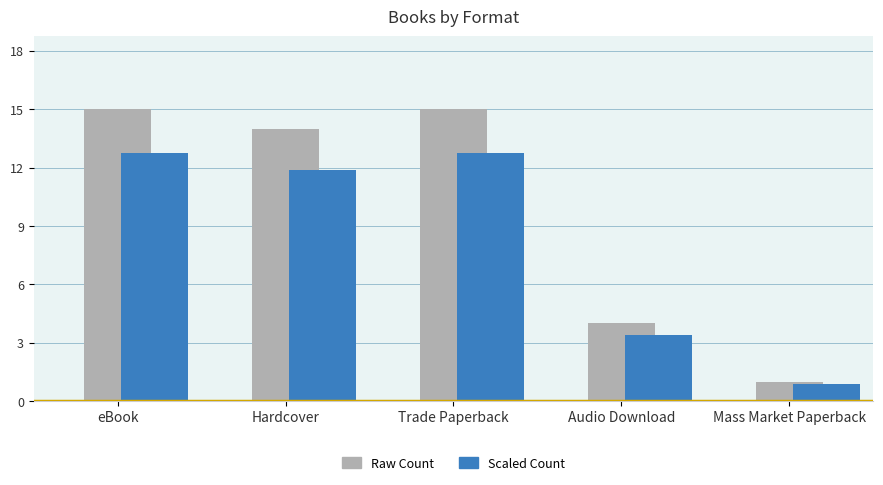

What is the total value across all series at Audio Download?

7.4